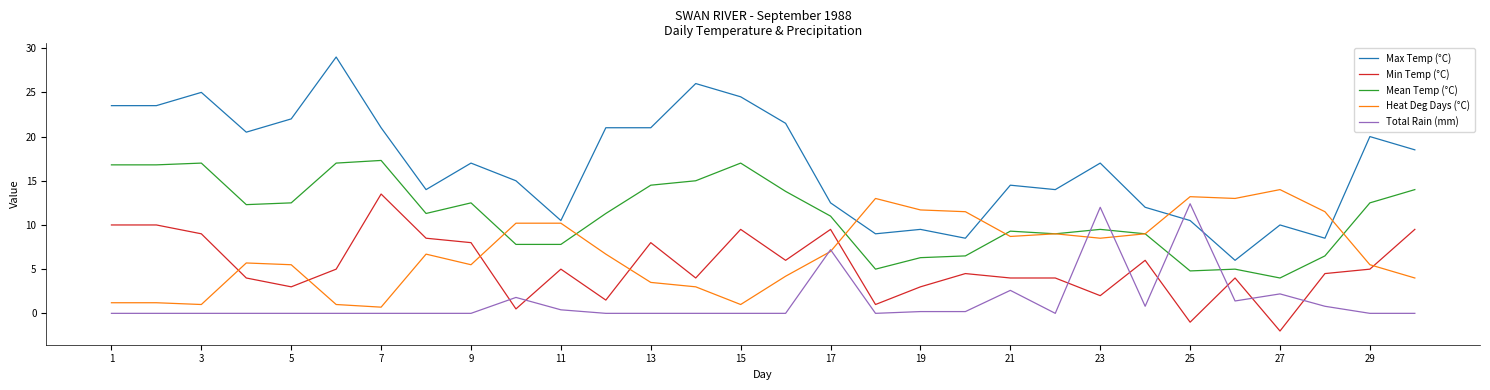

Which series has the widest spread of values?

Max Temp (°C)